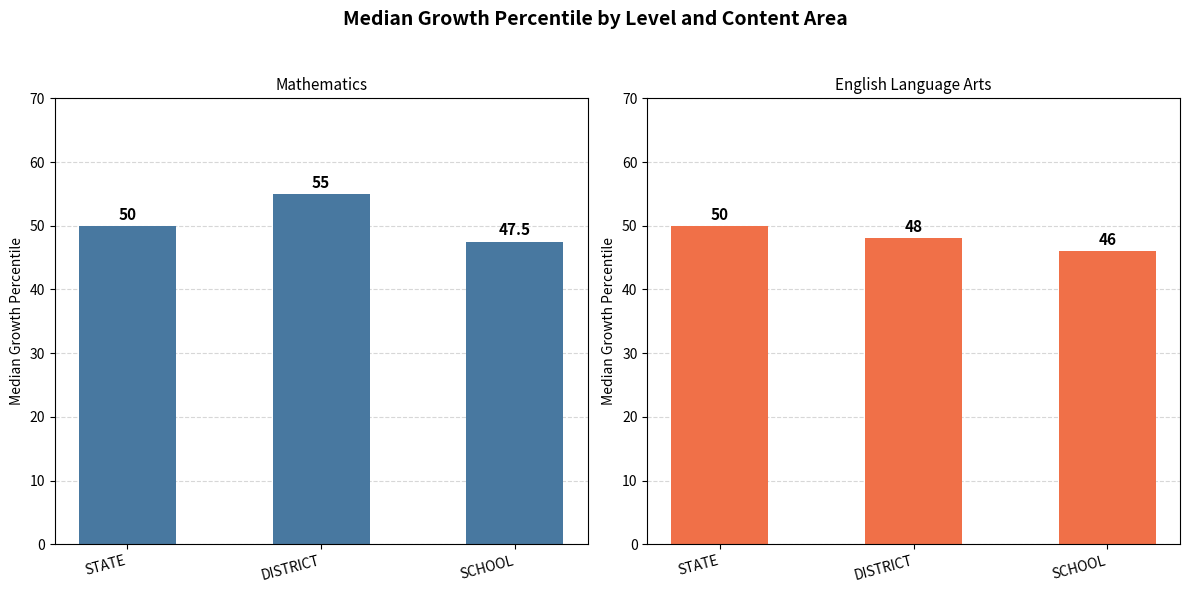

At which category is the sum across all series the highest?

DISTRICT